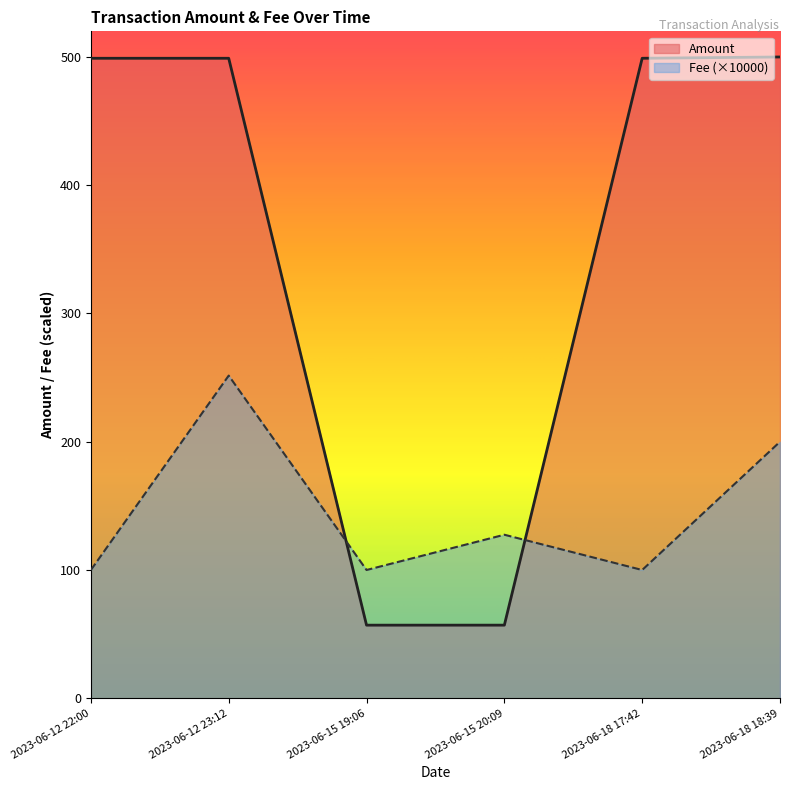

Between 2023-06-12 22:00 and 2023-06-12 23:12, which series saw the biggest shift?

Fee (×10000)